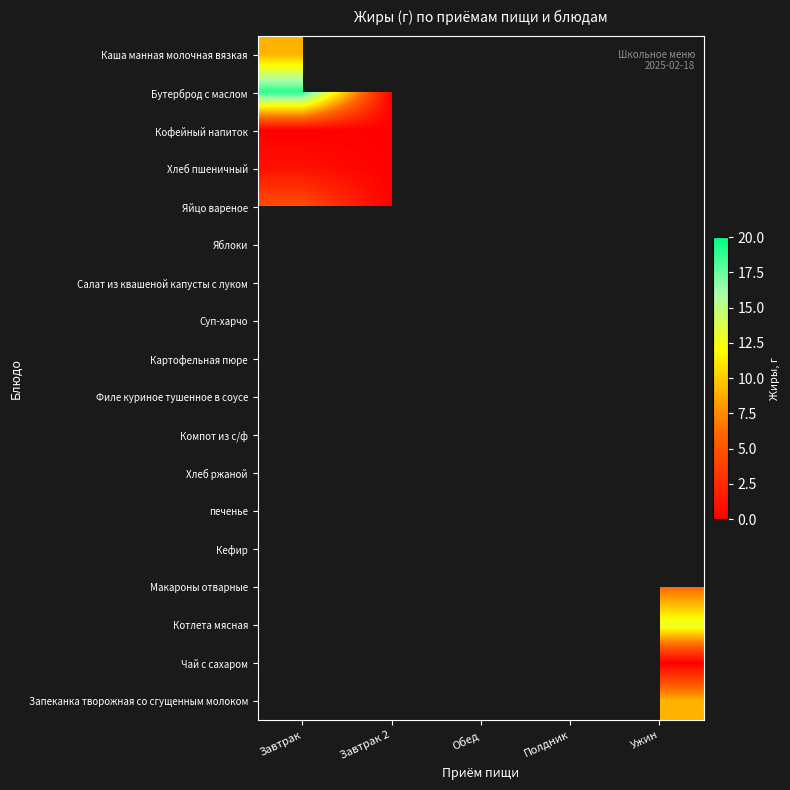

List the series in order of their peak value, lowest first.

Кофейный напиток, Хлеб пшеничный, Яйцо вареное, Каша манная молочная вязкая, Бутерброд с маслом, Яблоки, Салат из квашеной капусты с луком, Суп-харчо, Картофельная пюре, Филе куриное тушенное в соусе, Компот из с/ф, Хлеб ржаной, печенье, Кефир, Макароны отварные, Котлета мясная, Чай с сахаром, Запеканка творожная со сгущенным молоком